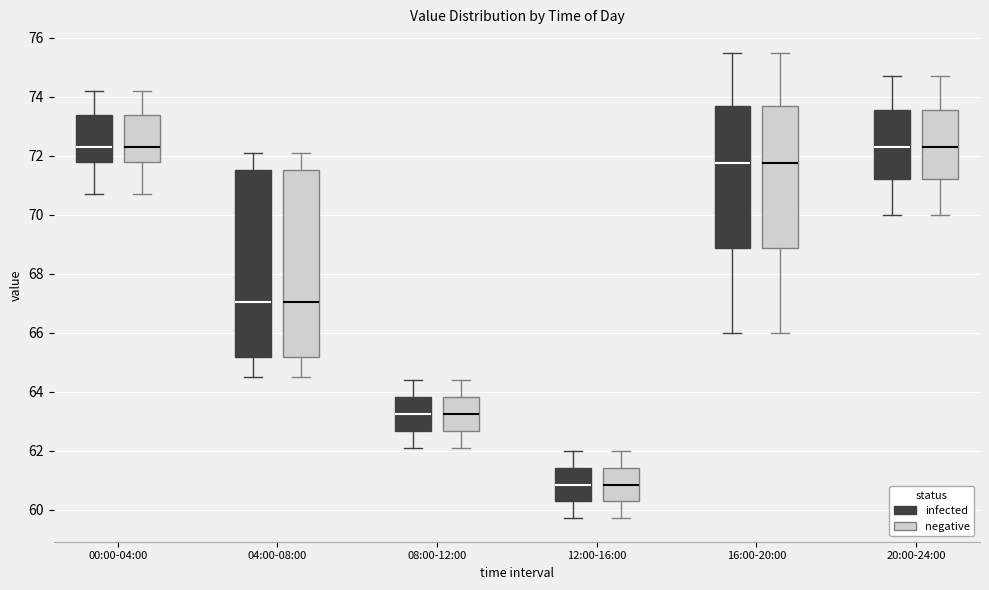

Reading left to right, transcribe this box plot: for each box, give where its median line is, the range the box spans, and where its two whiskers end, as read against the y-axis. The values are not printed on the chart, so give them approximately, as read against the axis.

00:00-04:00 (infected): median 72.4, box 71.8 to 73.4, whiskers 70.8 to 74.2
00:00-04:00 (negative): median 72.4, box 71.8 to 73.4, whiskers 70.8 to 74.2
04:00-08:00 (infected): median 67.0, box 65.2 to 71.6, whiskers 64.6 to 72.2
04:00-08:00 (negative): median 67.0, box 65.2 to 71.6, whiskers 64.6 to 72.2
08:00-12:00 (infected): median 63.2, box 62.6 to 63.8, whiskers 62.2 to 64.4
08:00-12:00 (negative): median 63.2, box 62.6 to 63.8, whiskers 62.2 to 64.4
12:00-16:00 (infected): median 60.8, box 60.2 to 61.4, whiskers 59.8 to 62.0
12:00-16:00 (negative): median 60.8, box 60.2 to 61.4, whiskers 59.8 to 62.0
16:00-20:00 (infected): median 71.8, box 68.8 to 73.8, whiskers 66.0 to 75.6
16:00-20:00 (negative): median 71.8, box 68.8 to 73.8, whiskers 66.0 to 75.6
20:00-24:00 (infected): median 72.4, box 71.2 to 73.6, whiskers 70.0 to 74.8
20:00-24:00 (negative): median 72.4, box 71.2 to 73.6, whiskers 70.0 to 74.8